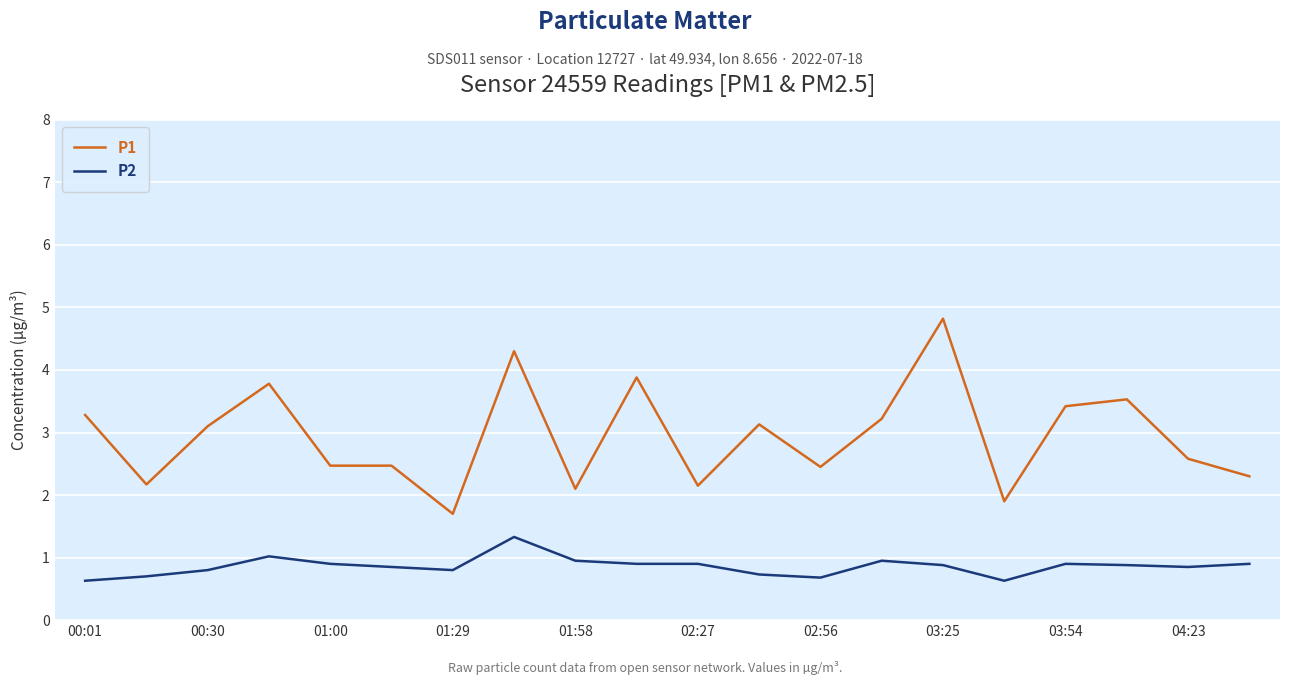

Which series has the widest spread of values?

P1